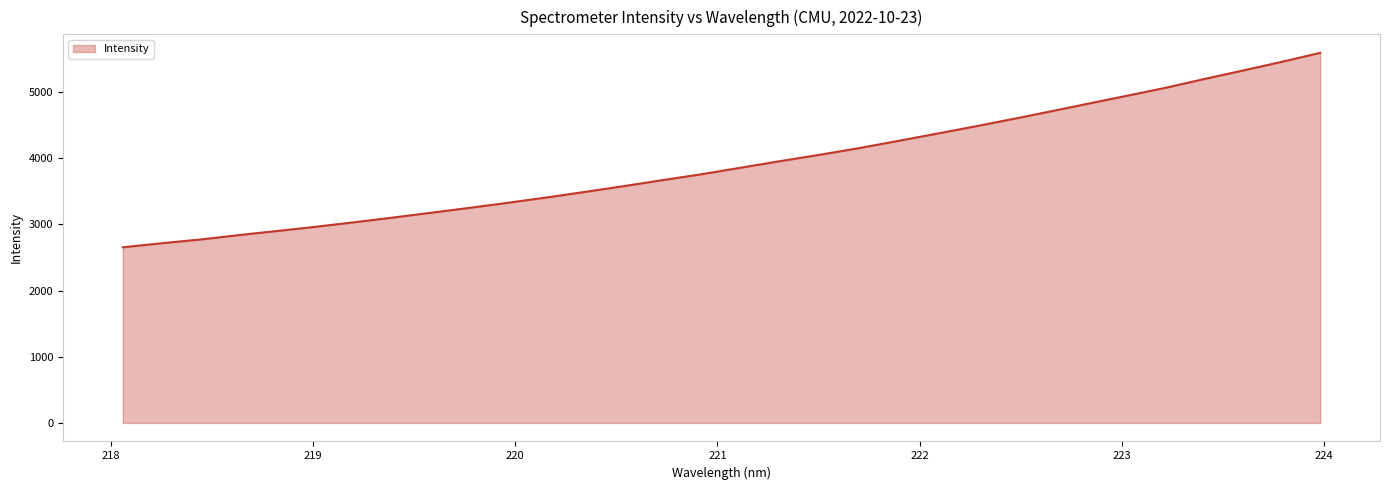

What is the greatest value displayed?

5588.8